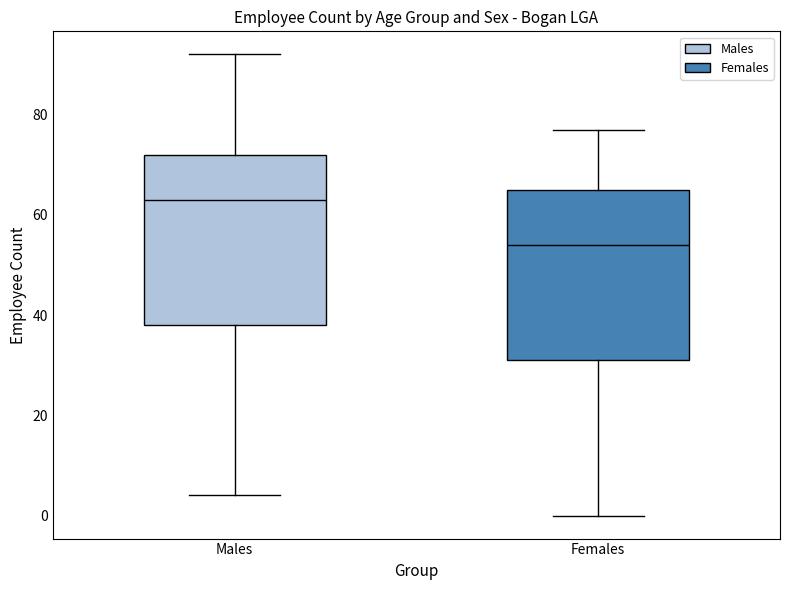

Which box's median line is the lowest?

Females